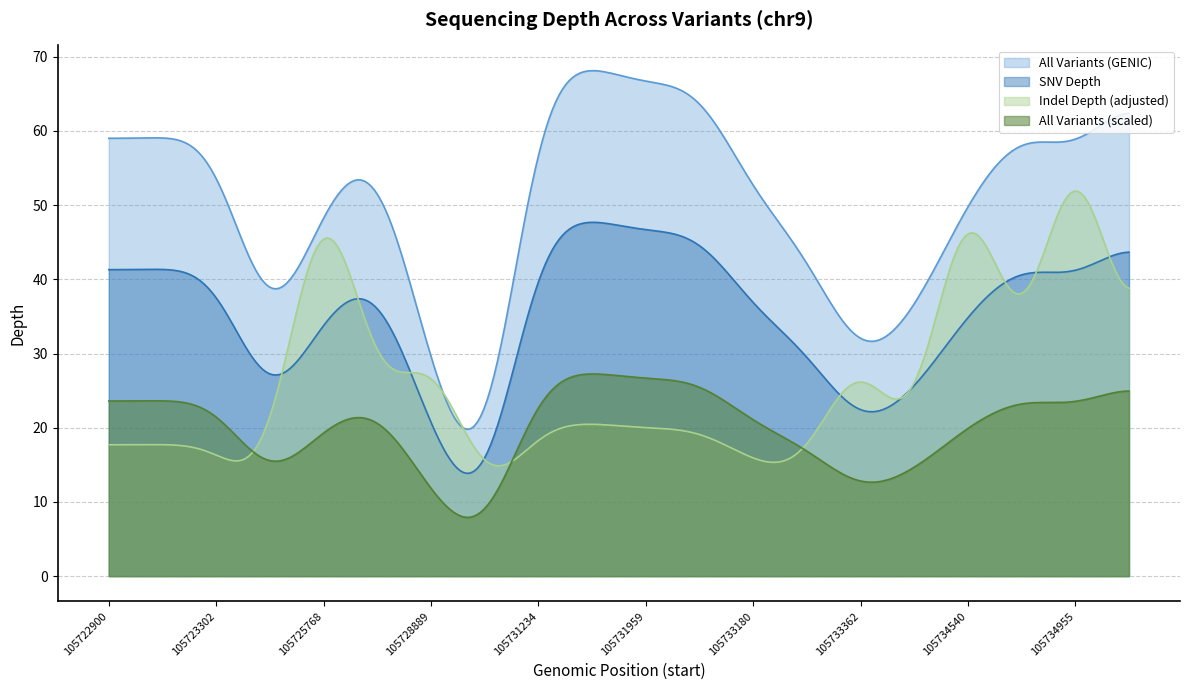

True or false: homozygous GENIC and Indel depth intersect in this chart.

False